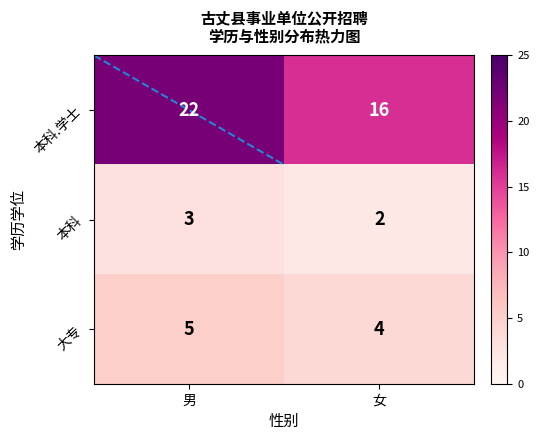

What is the spread (max minus min) of values at 女?

14